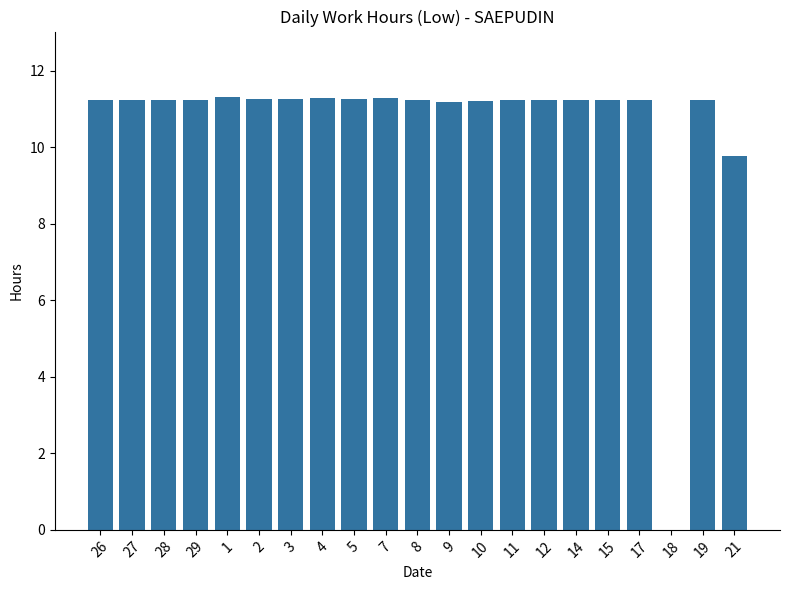

What is the sum of all values?

223.3